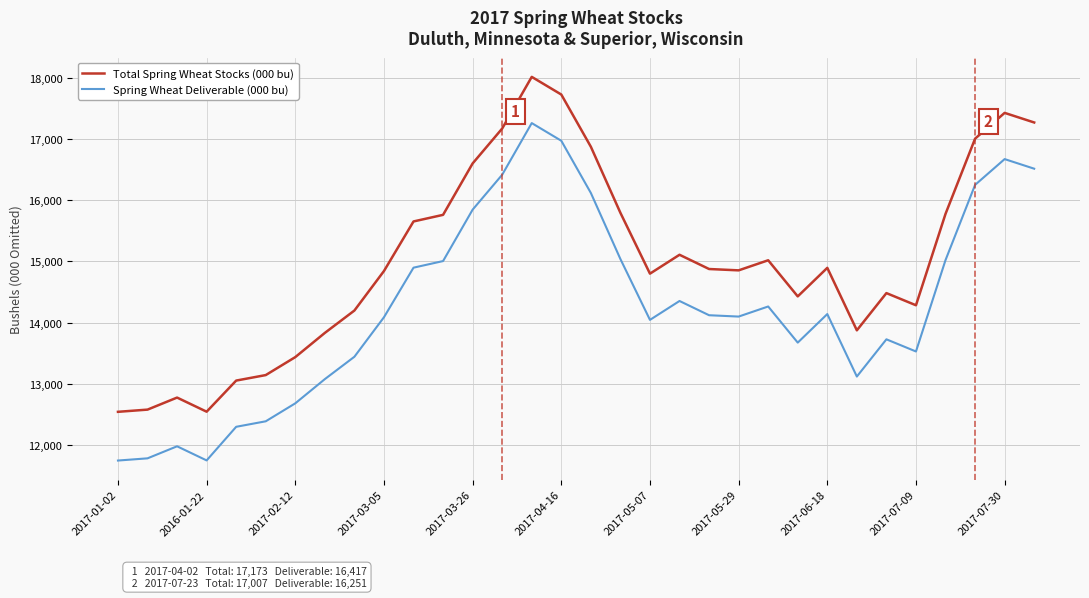

Which series has the widest spread of values?

Spring Wheat Deliverable (000 bu)